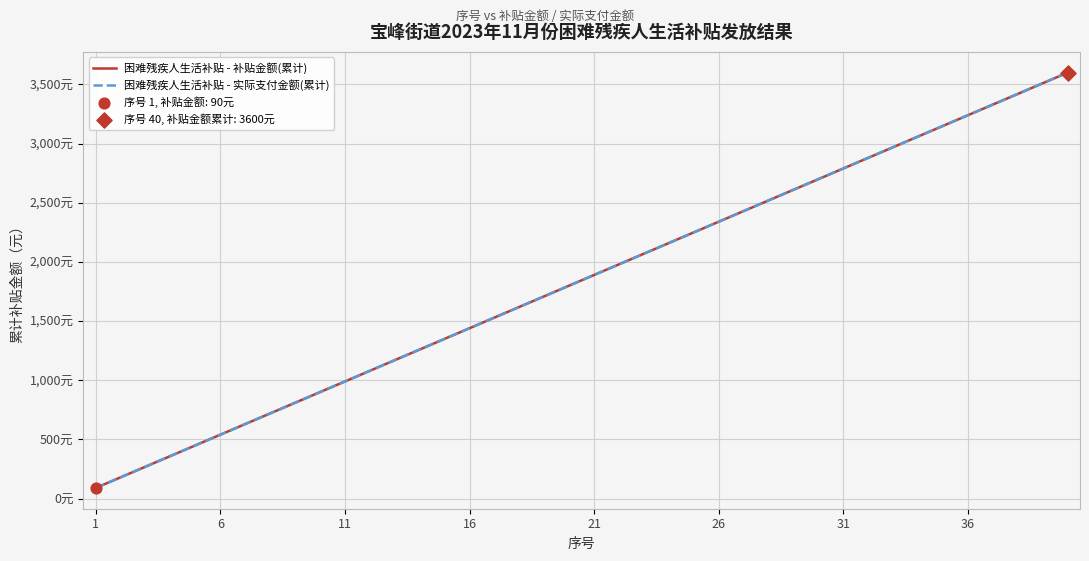

Is this an area chart (filled region under the line)?

No